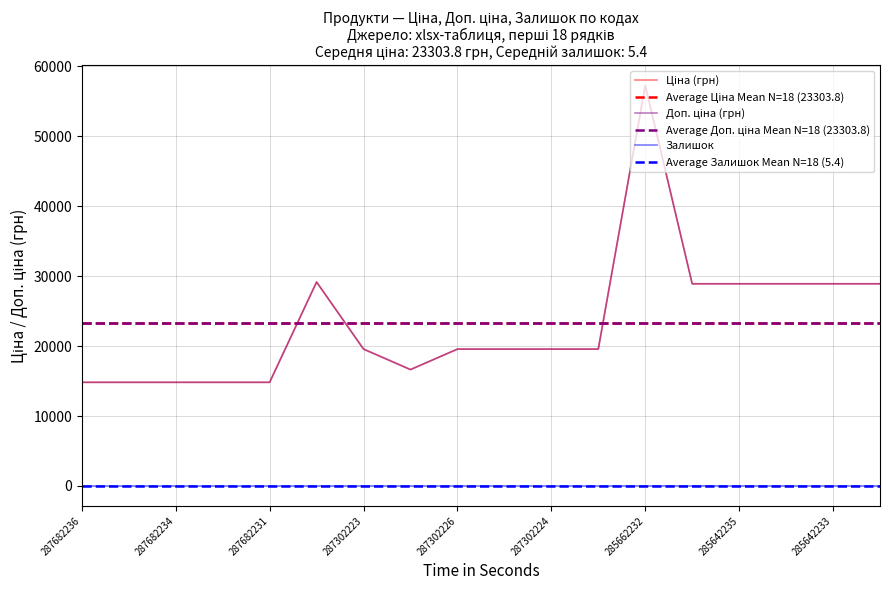

What is the sum of the Ціна values at 287292222 and 287302223?

36201.7